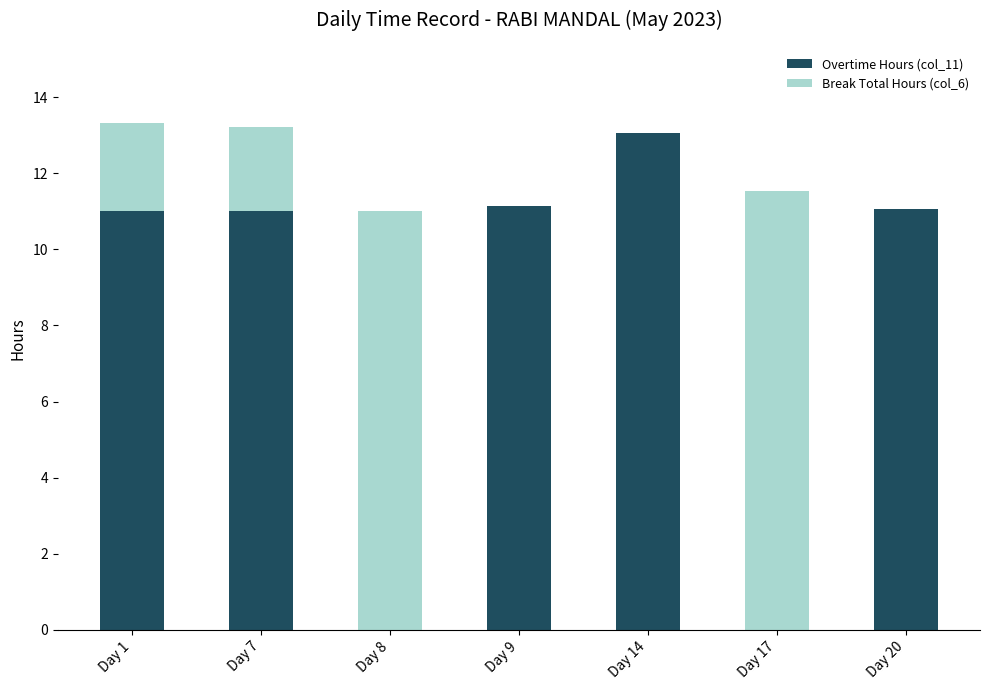

What is the total value across all series at Day 14?

13.1